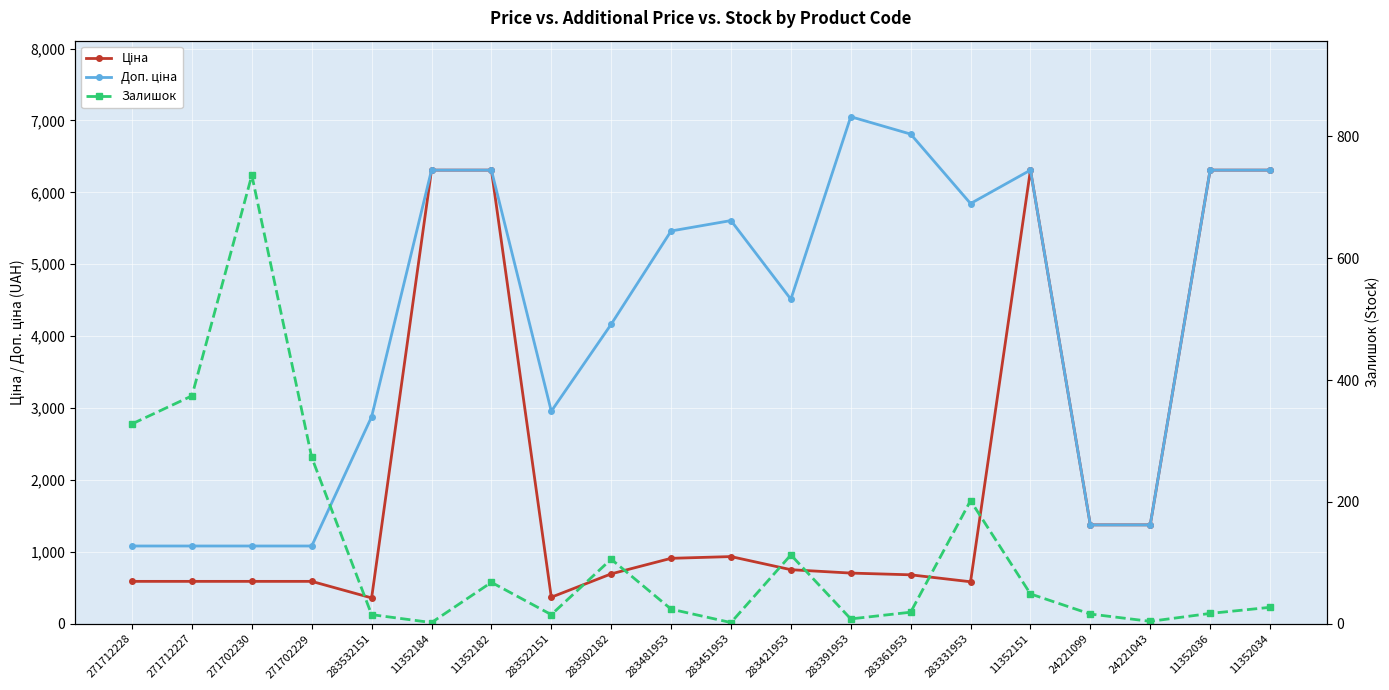

Which series has the largest total across all categories?

Доп. ціна